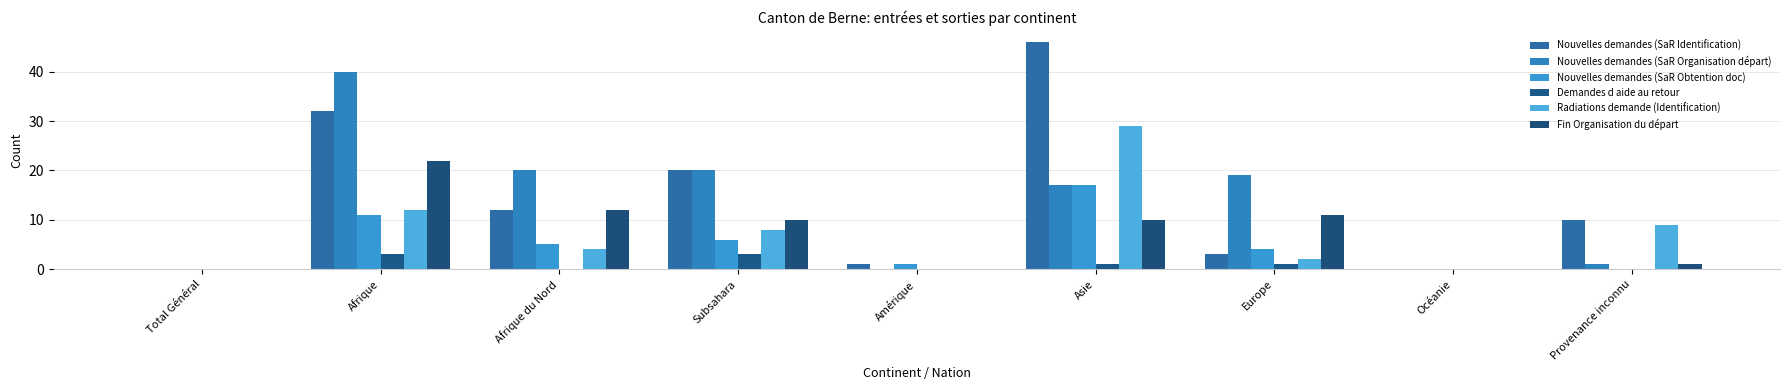

At which category is the sum across all series the highest?

Afrique